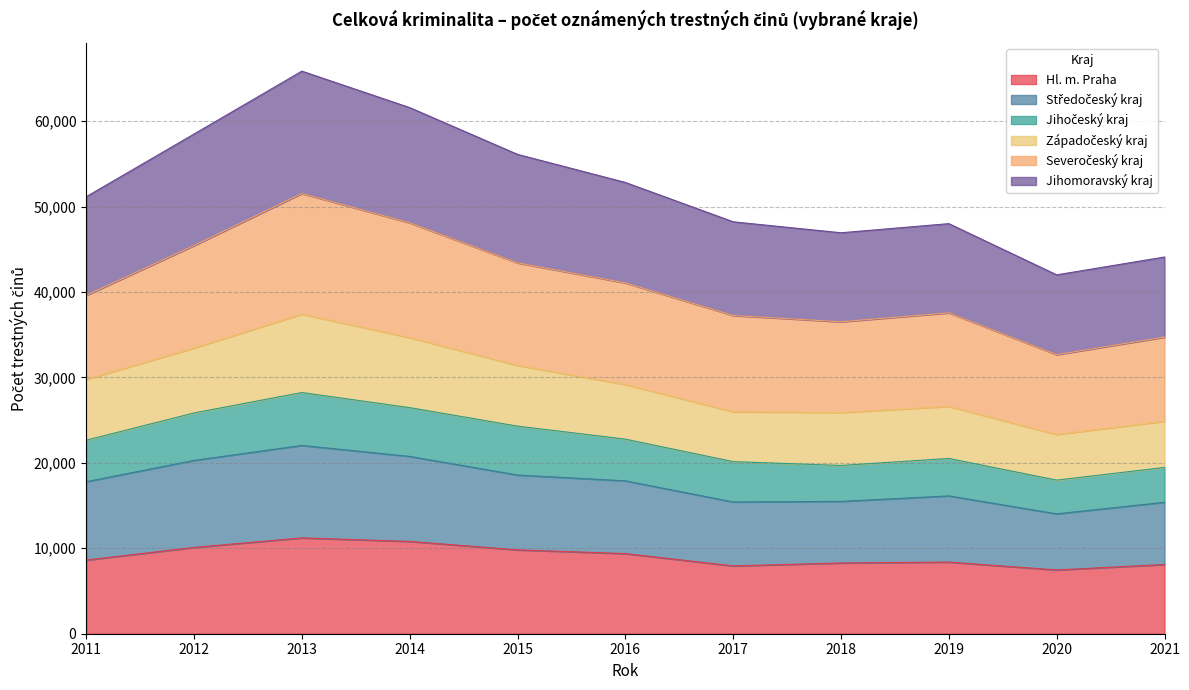

What is the highest value of the Hl. m. Praha series?

11217